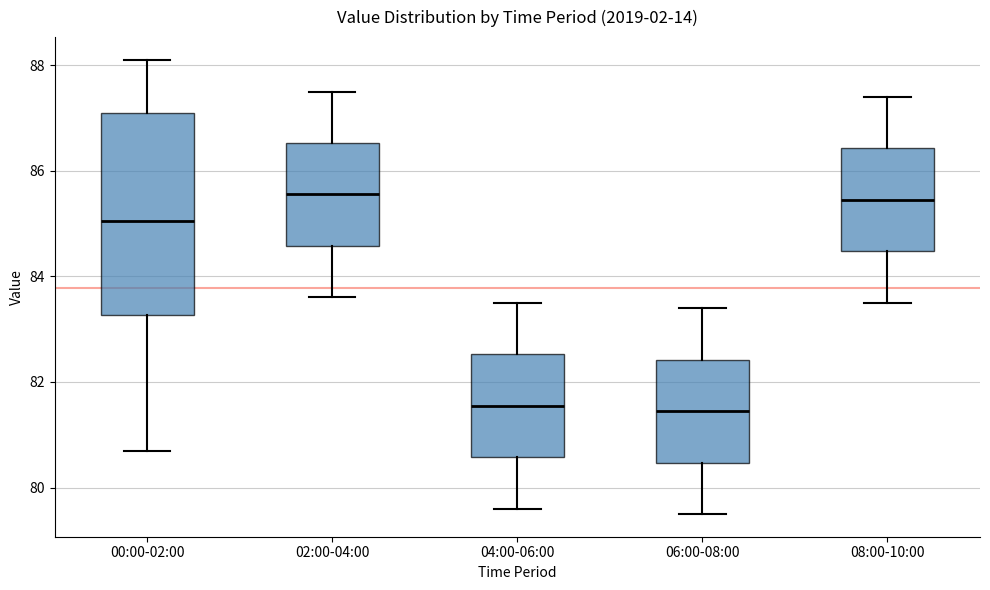

Reading left to right, read every box against the y-axis: the position of its median line, the range the box covers, and the ends of its whiskers. The values are not printed on the chart, so give them approximately, as read against the axis.

00:00-02:00: median 85.0, box 83.2 to 87.2, whiskers 80.8 to 88.2
02:00-04:00: median 85.6, box 84.6 to 86.6, whiskers 83.6 to 87.6
04:00-06:00: median 81.6, box 80.6 to 82.6, whiskers 79.6 to 83.6
06:00-08:00: median 81.4, box 80.4 to 82.4, whiskers 79.6 to 83.4
08:00-10:00: median 85.4, box 84.4 to 86.4, whiskers 83.6 to 87.4